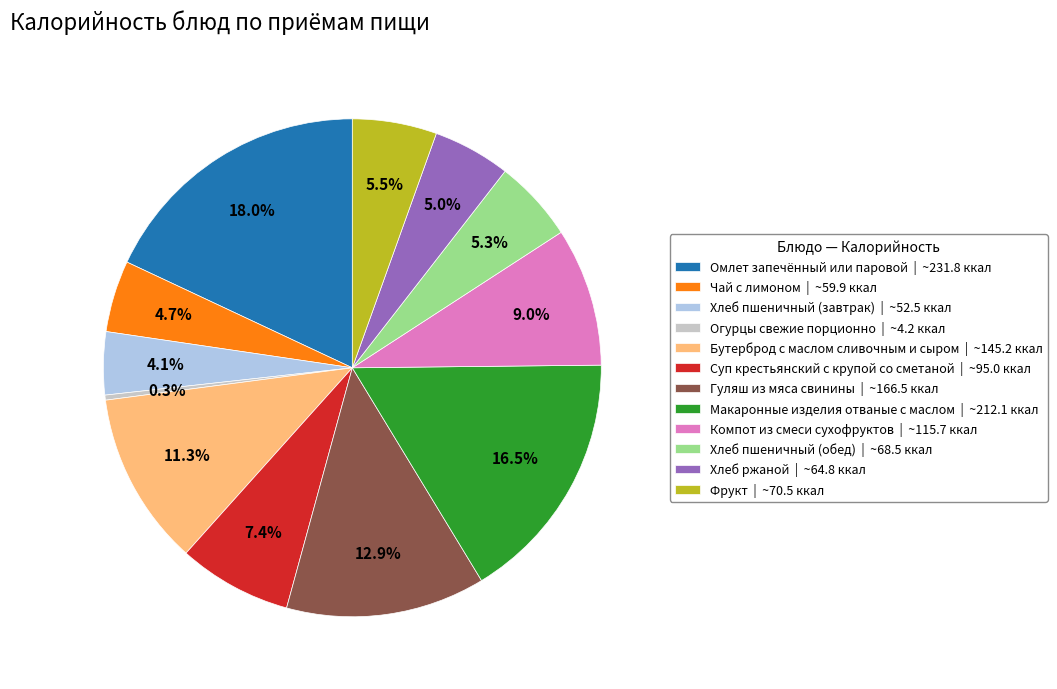

The Бутерброд с маслом сливочным и сыром slice represents 25% of the pie. True or false?

False